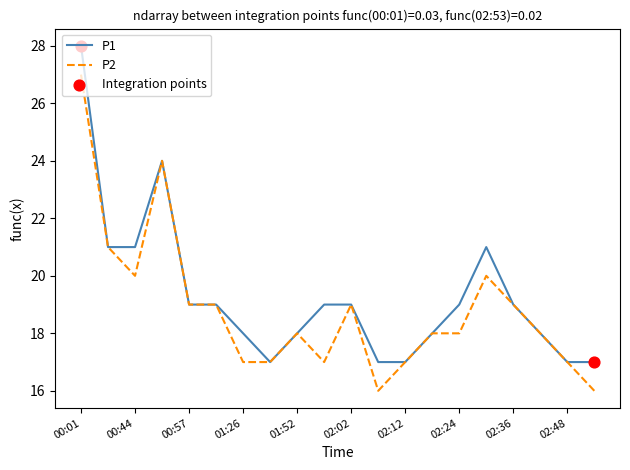

What is the maximum value shown in the chart?

28